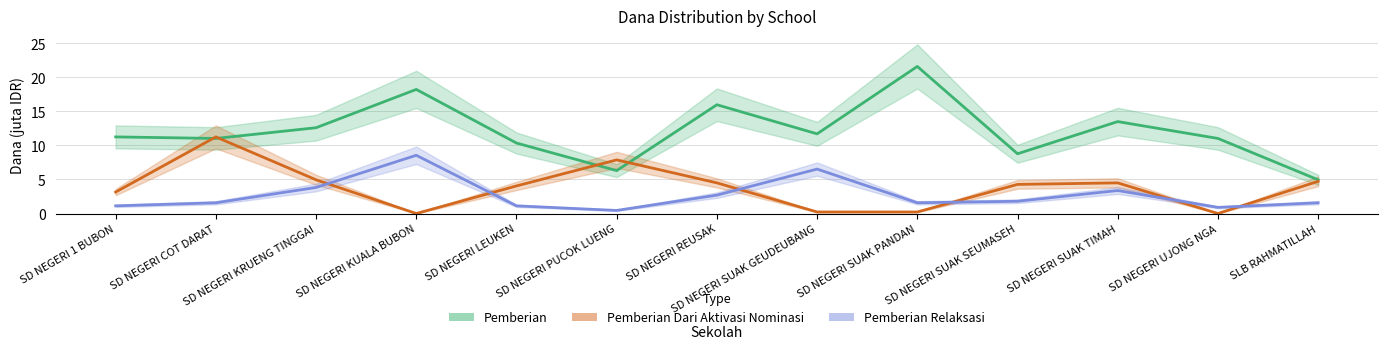

True or false: Pemberian and Pemberian Relaksasi cross at least once.

False